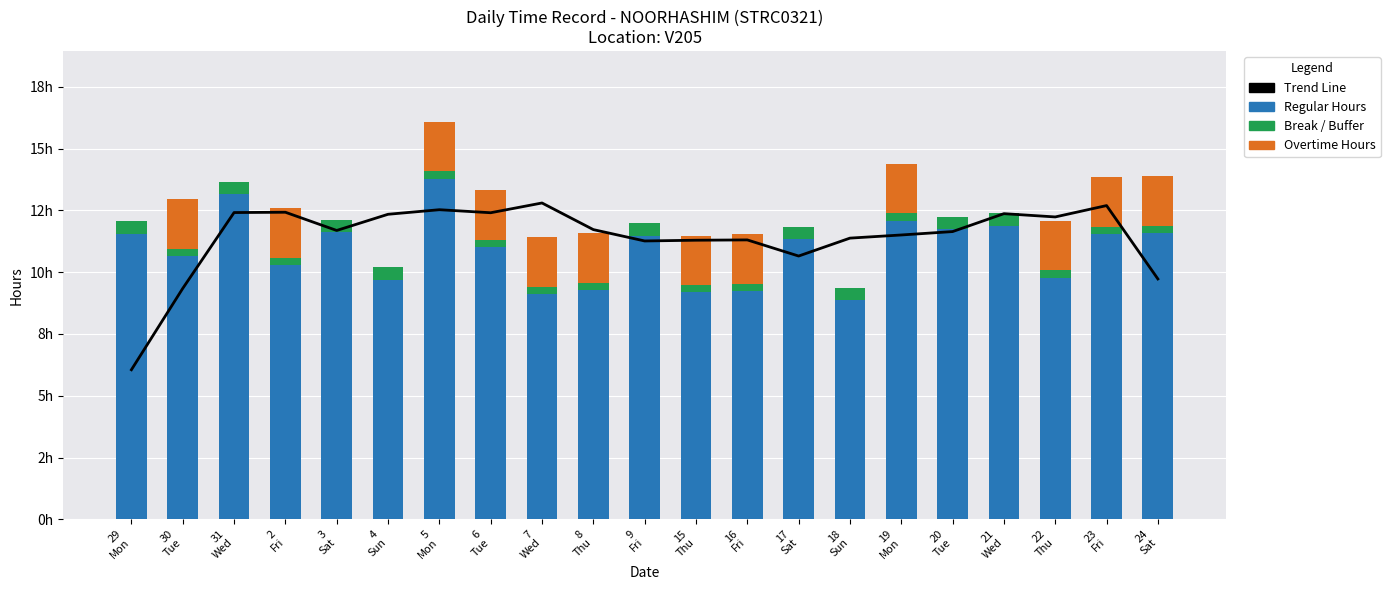

What is the difference between the highest and lowest values at 7
Wed?

12.5